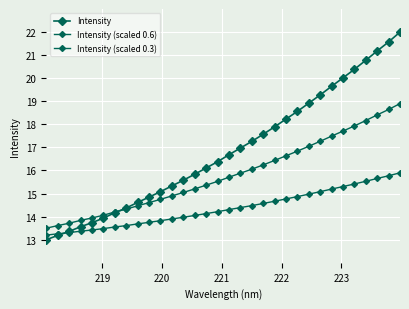

True or false: Intensity (scaled 0.6) has more than 2 points higher than both neighbors.

False